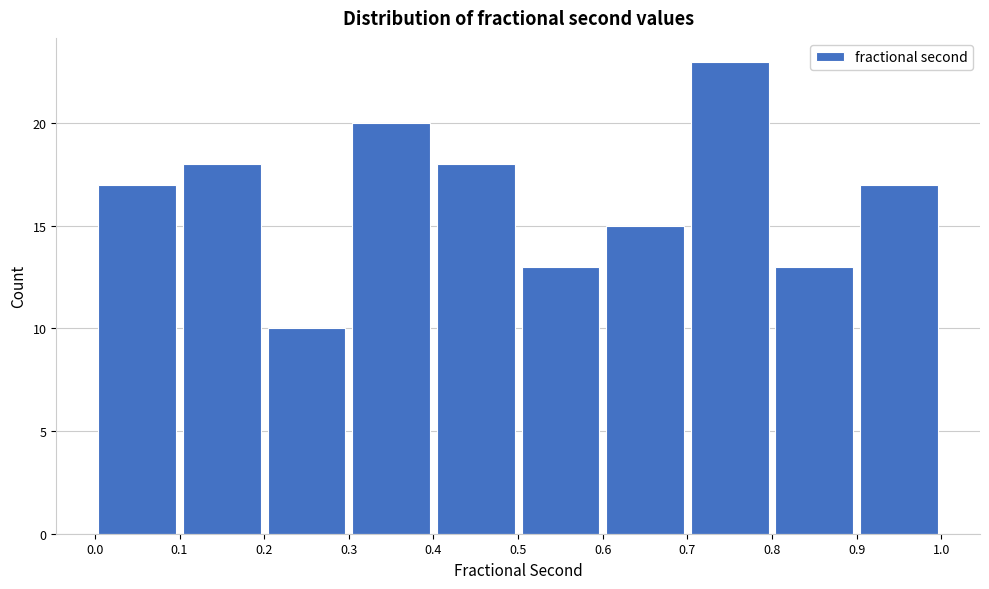

Over which range of the x-axis is the bar tallest?

0.7 to 0.8